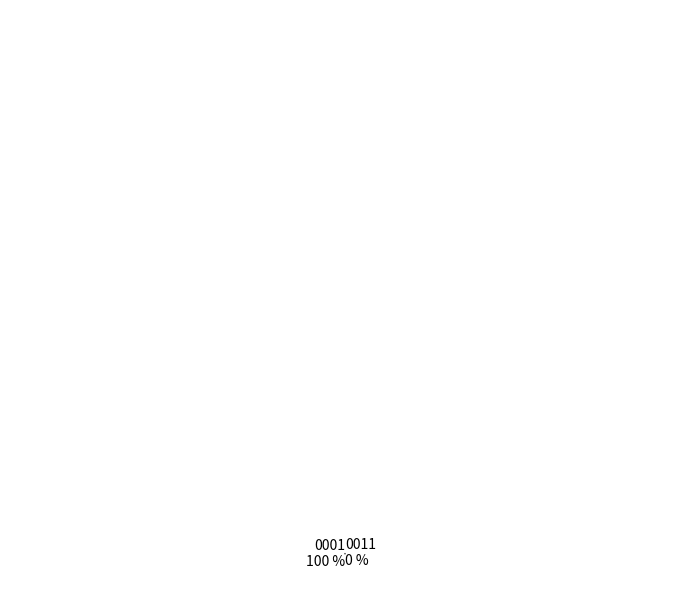

Which category has the biggest portion of the pie?

Gemeinde Lechbruck am See